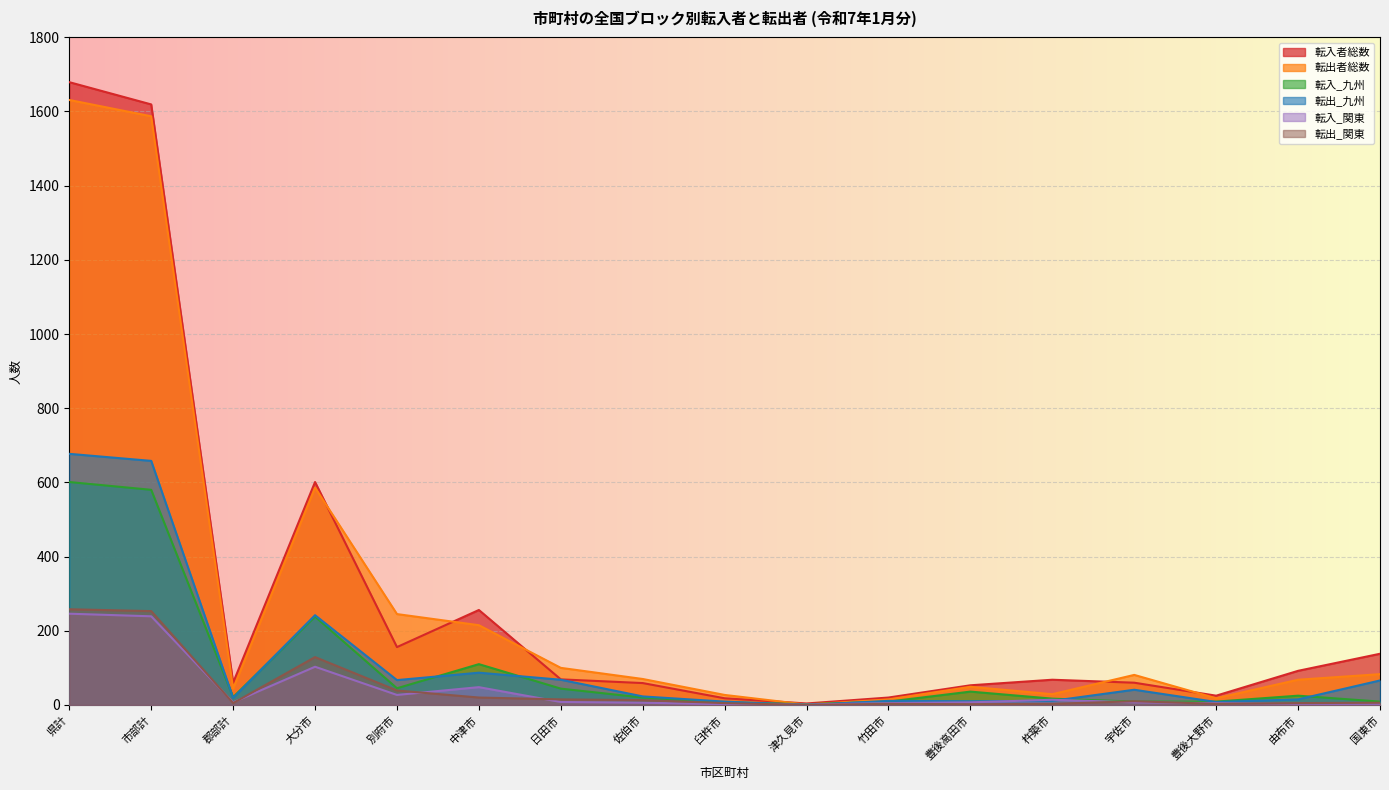

Between which two adjacent categories do 転入_関東 and 転出_関東 first intersect?

市部計 and 郡部計